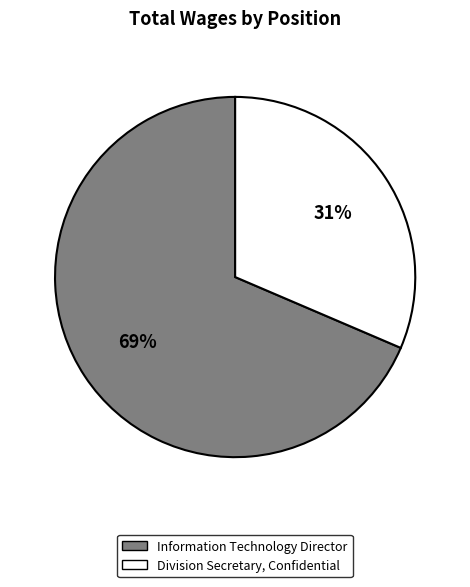

To the nearest percent, what portion does Division Secretary, Confidential represent?

31%